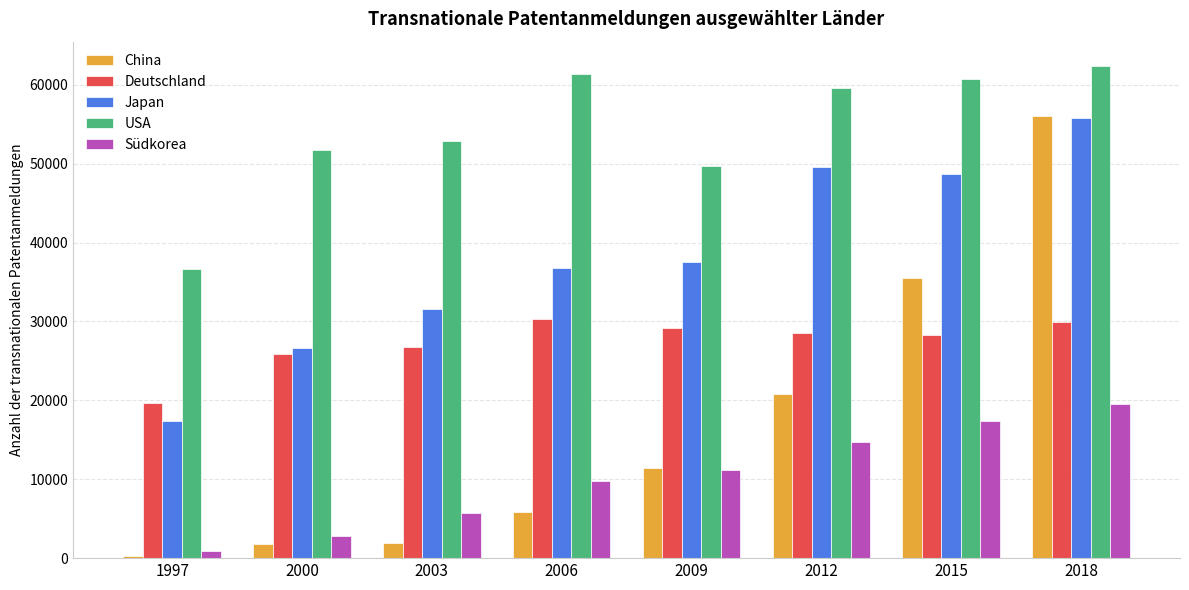

What is the difference between the highest and lowest values at 2006?

55541.6